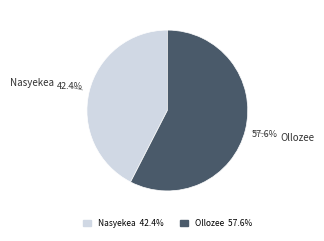

Rank the categories by value from lowest to highest.

Nasyekea, Ollozee